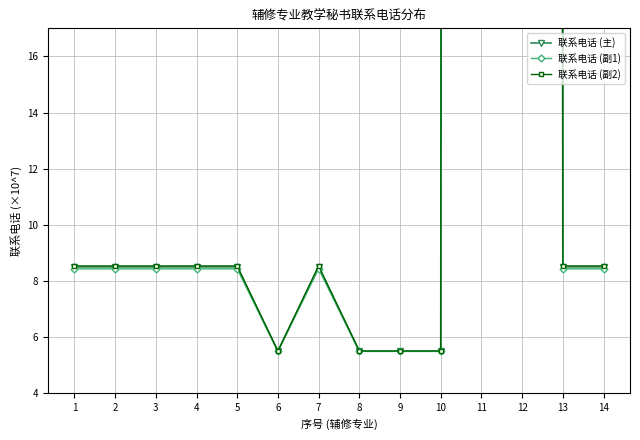

How many categories are shown in the chart?

14